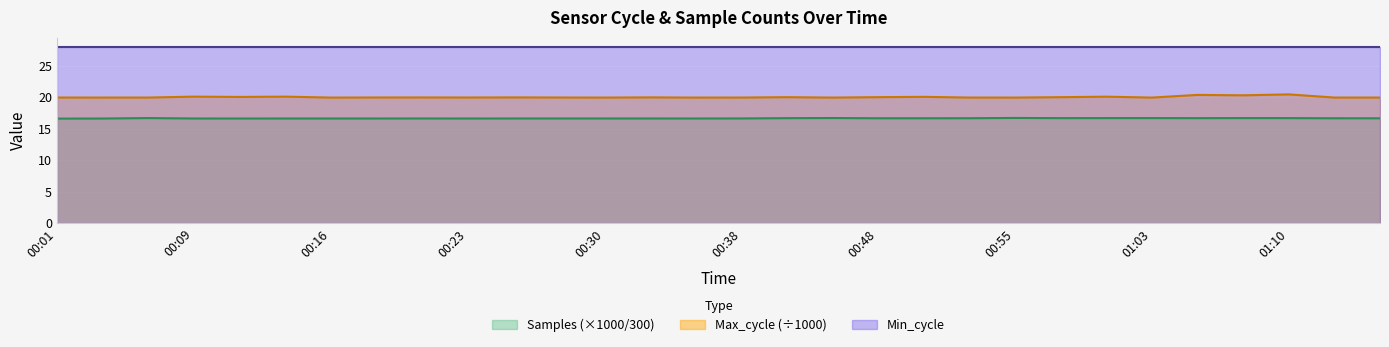

True or false: Max_cycle and Samples intersect in this chart.

False